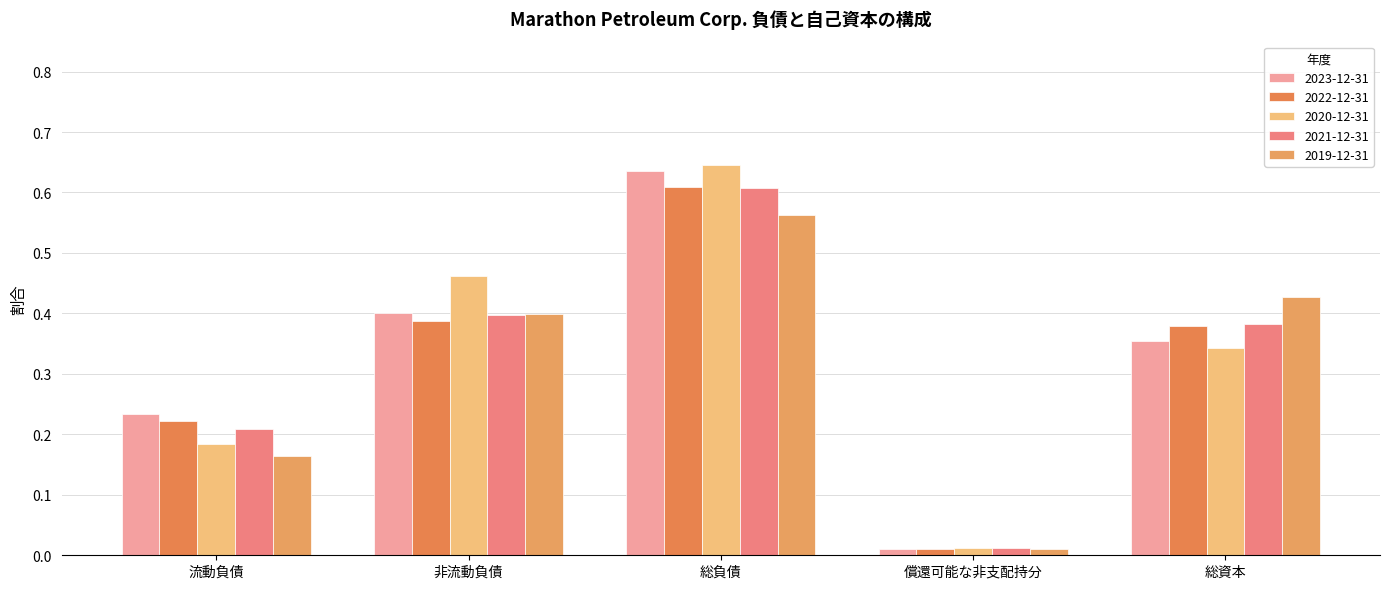

True or false: 2019-12-31 has a value of 0.0 at 償還可能な非支配持分.

False